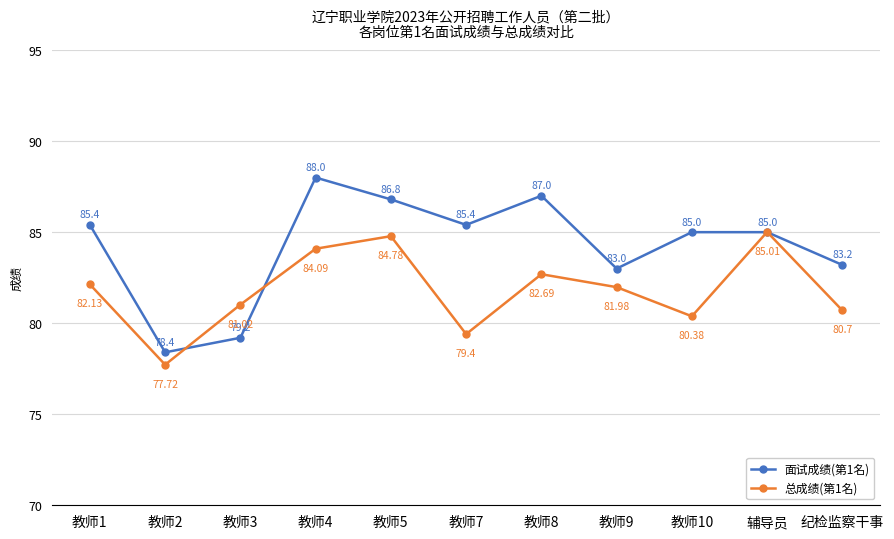

Reading right to left, extract all data points from this chart.

面试成绩(第1名): 纪检监察干事=83.2	辅导员=85.0	教师10=85.0	教师9=83.0	教师8=87.0	教师7=85.4	教师5=86.8	教师4=88.0	教师3=79.2	教师2=78.4	教师1=85.4
总成绩(第1名): 纪检监察干事=80.7	辅导员=85.0	教师10=80.4	教师9=82.0	教师8=82.7	教师7=79.4	教师5=84.8	教师4=84.1	教师3=81.0	教师2=77.7	教师1=82.1